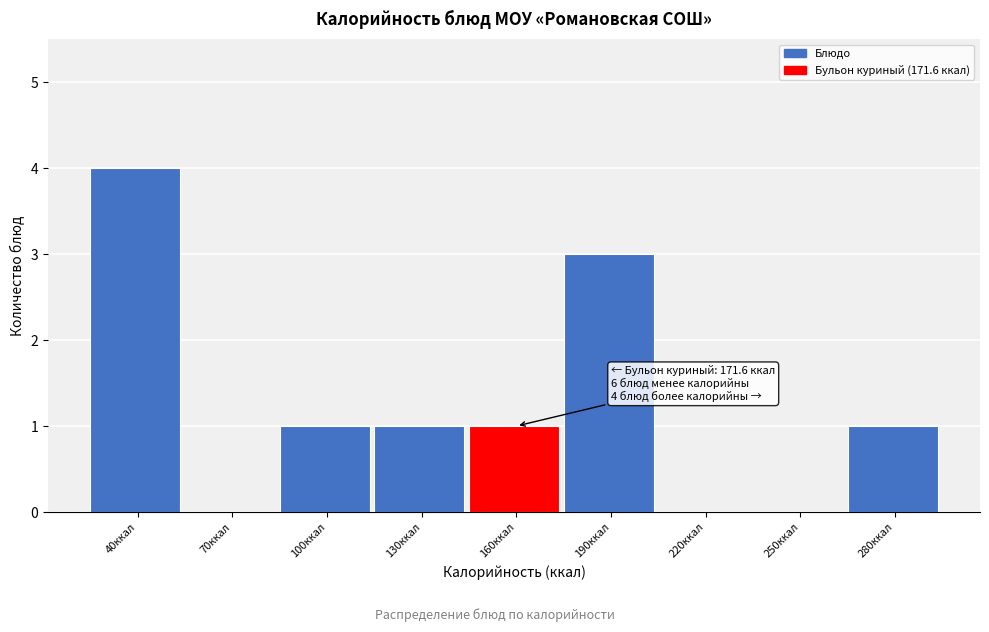

Reading left to right, transcribe all the data shown in this chart.

40ккал=4	70ккал=0	100ккал=1	130ккал=1	160ккал=1	190ккал=3	220ккал=0	250ккал=0	280ккал=1